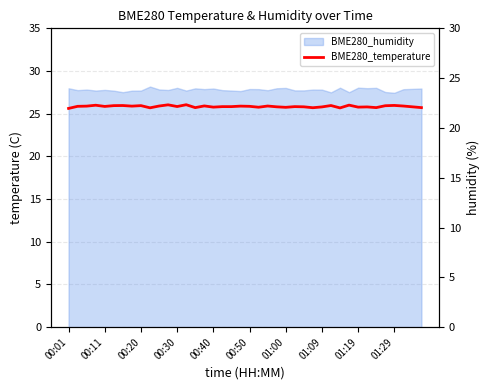

Which label corresponds to the smallest value in the chart?

00:01